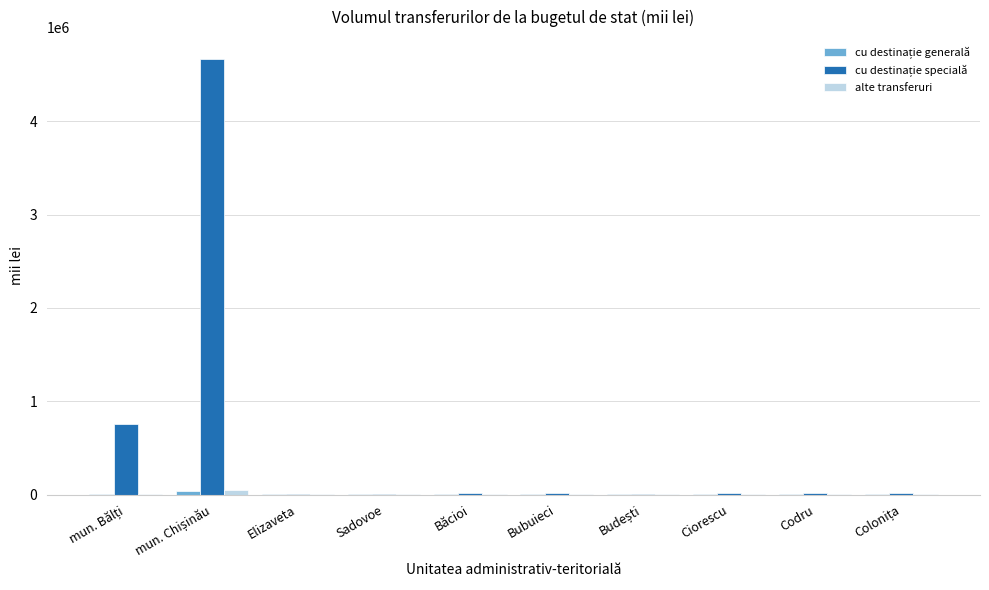

The alte transferuri series shows 1153.4 at Colonița. True or false?

True